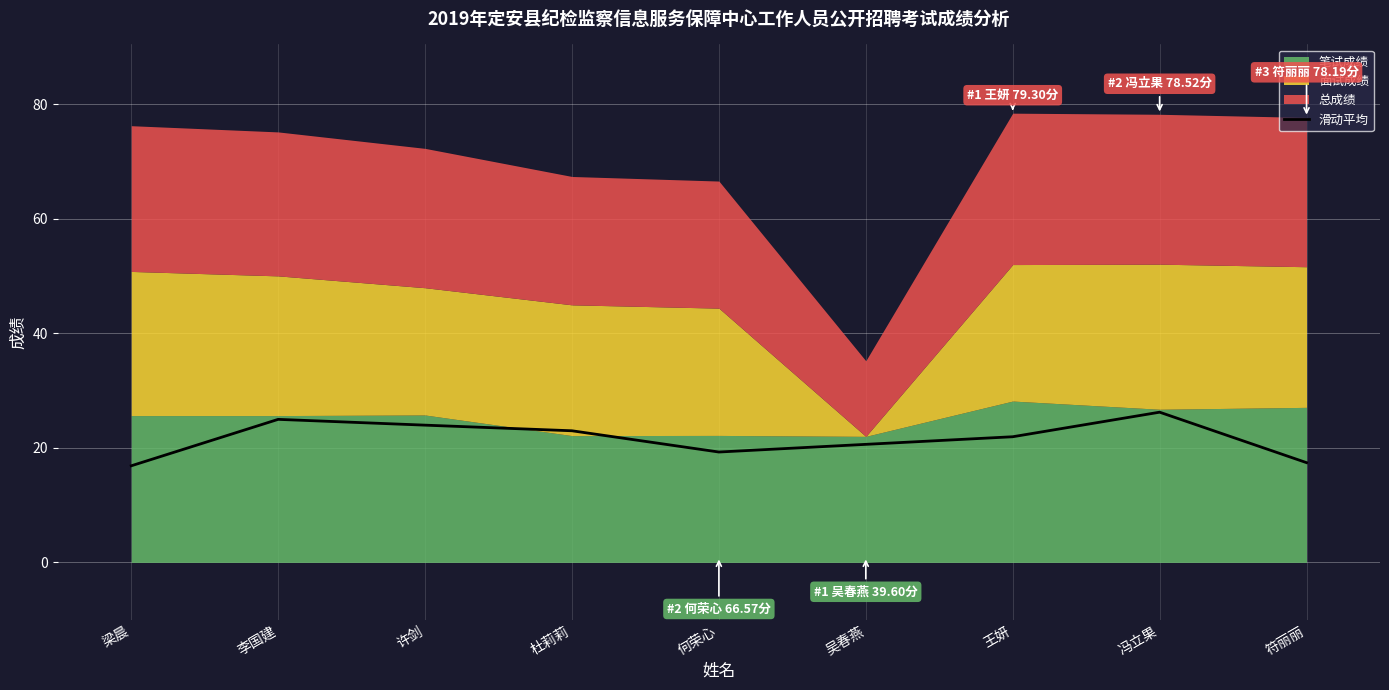

Where is the data nearest to the value 21?

吴春燕